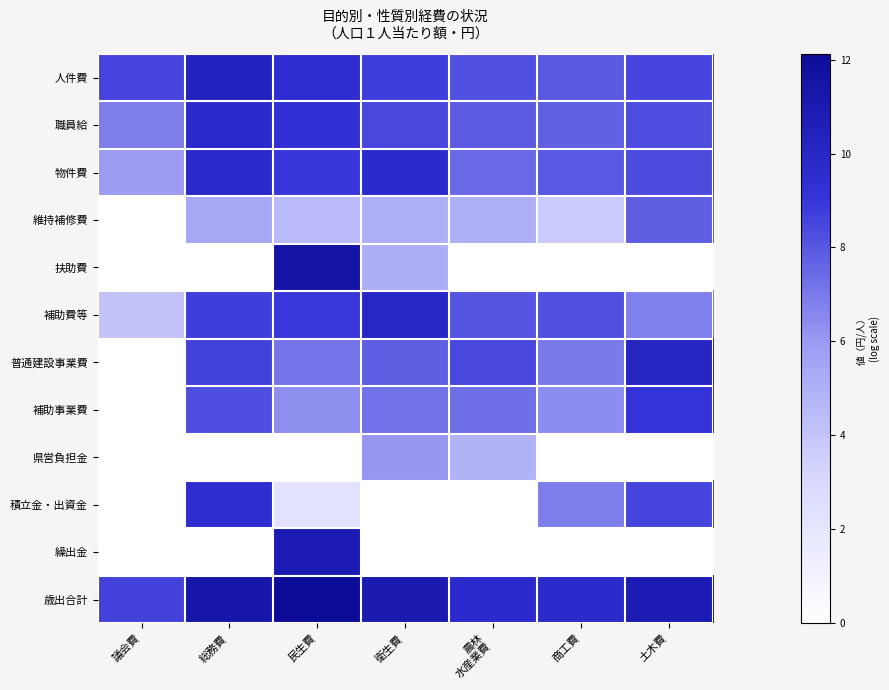

Reading left to right, extract all data points from this chart.

人件費: 議会費=8.5	総務費=10.4	民生費=9.5	衛生費=8.7	農林
水産業費=8.2	商工費=7.9	土木費=8.5
職員給: 議会費=6.9	総務費=9.7	民生費=9.2	衛生費=8.5	農林
水産業費=7.9	商工費=7.7	土木費=8.3
物件費: 議会費=5.9	総務費=9.8	民生費=9.0	衛生費=9.6	農林
水産業費=7.5	商工費=8.0	土木費=8.4
維持補修費: 議会費=0.0	総務費=5.4	民生費=4.5	衛生費=5.0	農林
水産業費=5.0	商工費=3.7	土木費=7.8
扶助費: 議会費=0.0	総務費=0.0	民生費=11.5	衛生費=5.0	農林
水産業費=0.0	商工費=0.0	土木費=0.0
補助費等: 議会費=4.0	総務費=8.7	民生費=8.9	衛生費=10.0	農林
水産業費=8.1	商工費=8.2	土木費=6.8
普通建設事業費: 議会費=0.0	総務費=8.7	民生費=7.1	衛生費=7.8	農林
水産業費=8.5	商工費=7.0	土木費=10.1
補助事業費: 議会費=0.0	総務費=8.3	民生費=6.3	衛生費=7.2	農林
水産業費=7.3	商工費=6.4	土木費=9.1
県営負担金: 議会費=0.0	総務費=0.0	民生費=0.0	衛生費=6.1	農林
水産業費=4.8	商工費=0.0	土木費=0.0
積立金・出資金: 議会費=0.0	総務費=9.5	民生費=2.3	衛生費=0.0	農林
水産業費=0.0	商工費=6.9	土木費=8.5
繰出金: 議会費=0.0	総務費=0.0	民生費=10.8	衛生費=0.0	農林
水産業費=0.0	商工費=0.0	土木費=0.0
歳出合計: 議会費=8.6	総務費=11.3	民生費=12.1	衛生費=11.0	農林
水産業費=9.6	商工費=9.7	土木費=10.8